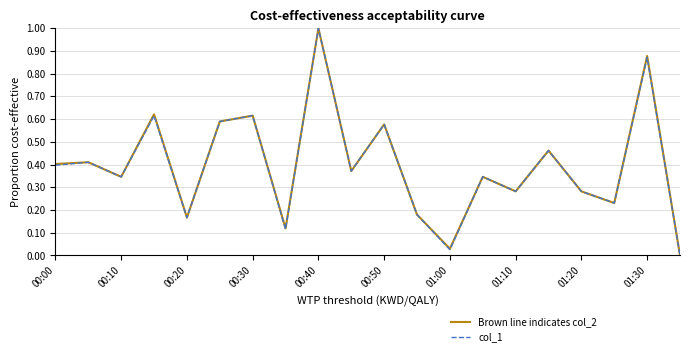

How many positive values does the col_1 series have?

19